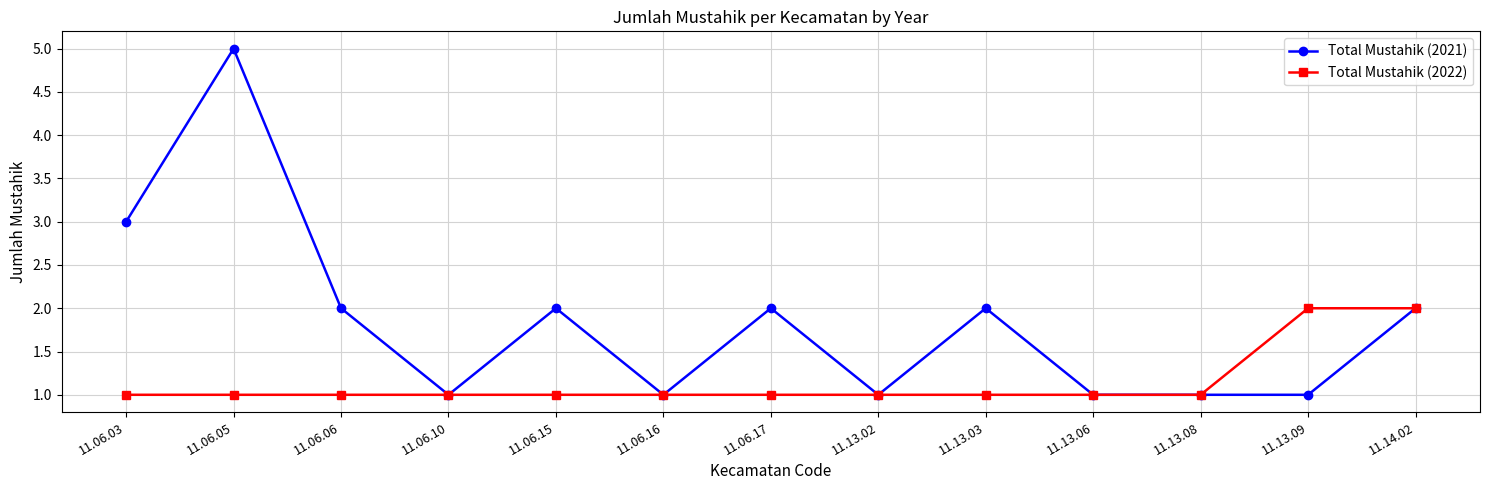

Where is the first local minimum for Total Mustahik (2021)?

11.06.10